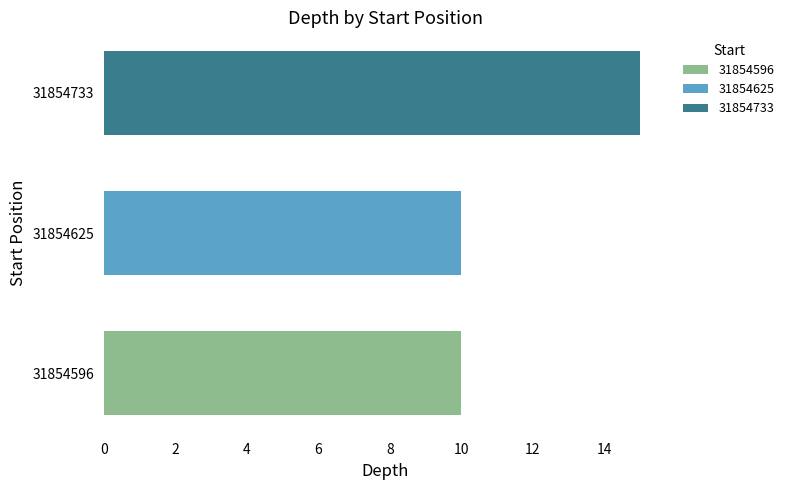

What is the minimum value for 31854733?

15